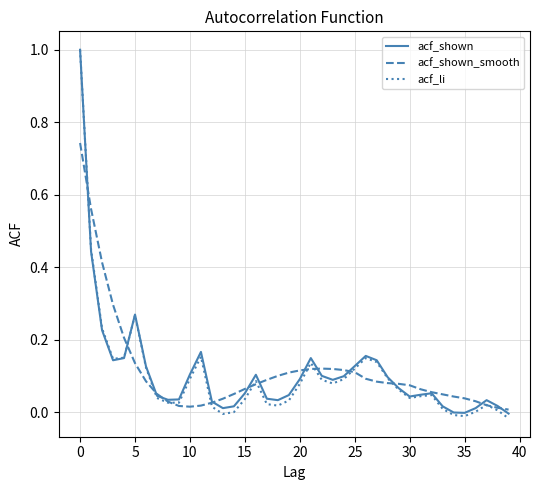

What is the maximum value for acf_shown?

1.0